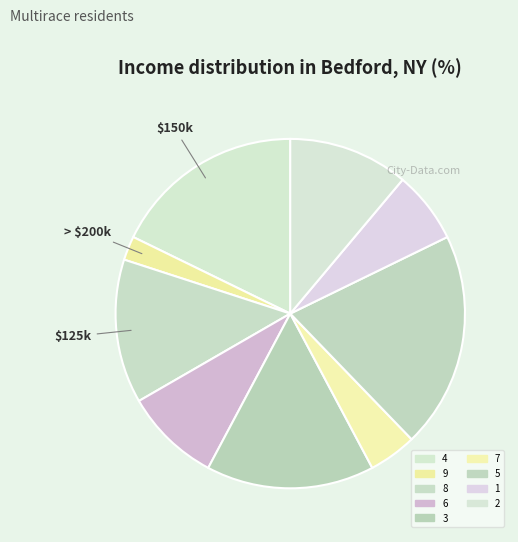

Is it true that 3 is 16% of the pie?

True